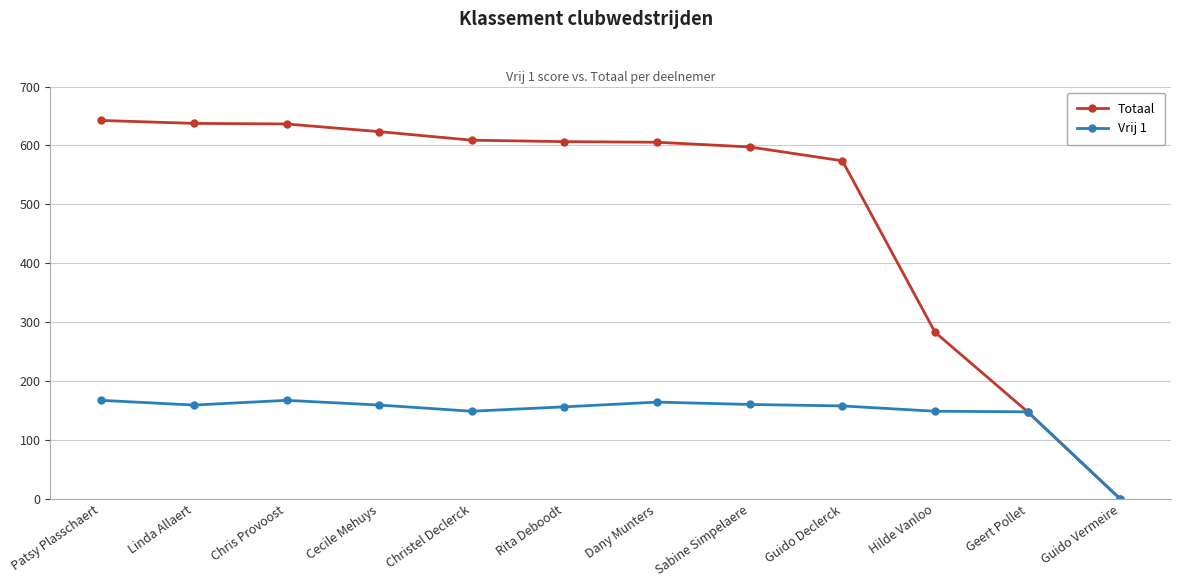

How many data points in Totaal are less than 606?

6